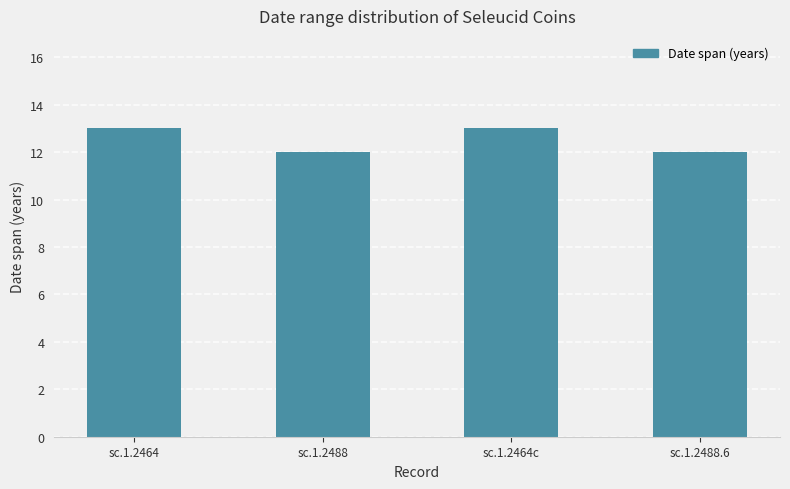

What is the difference between the values at sc.1.2464 and sc.1.2488.6?

1